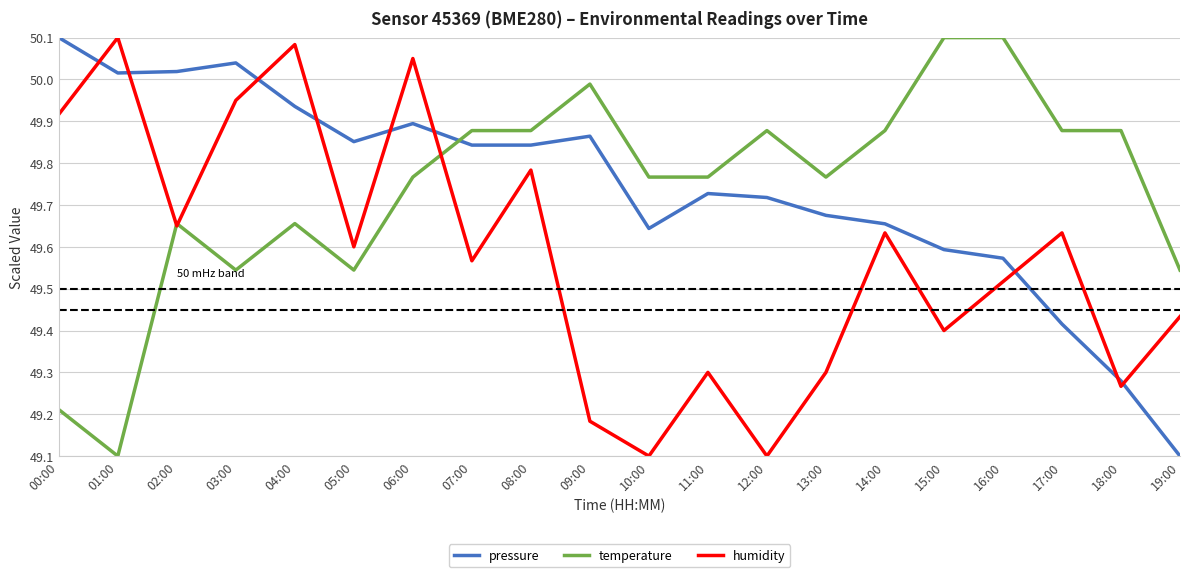

What position from the right is 00:00?

20